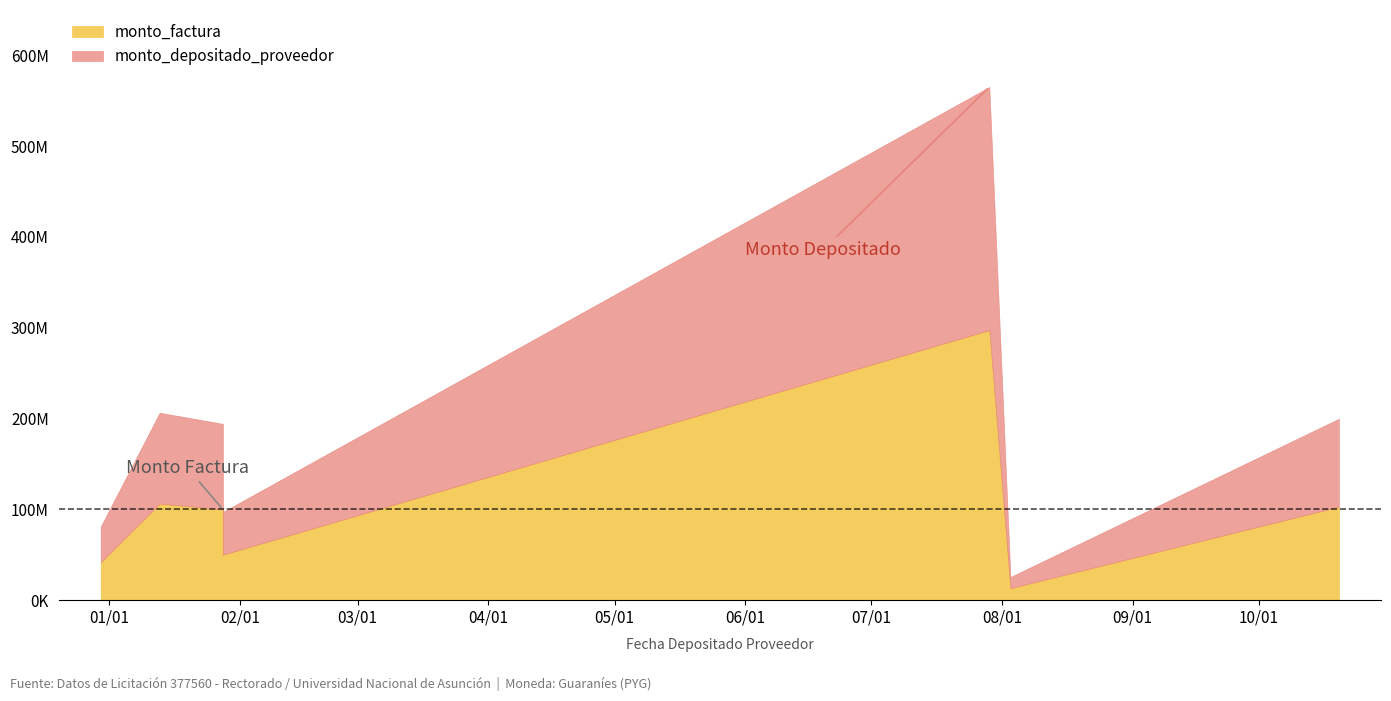

What is the difference between the maximum and minimum values in the monto_factura series?

284251367